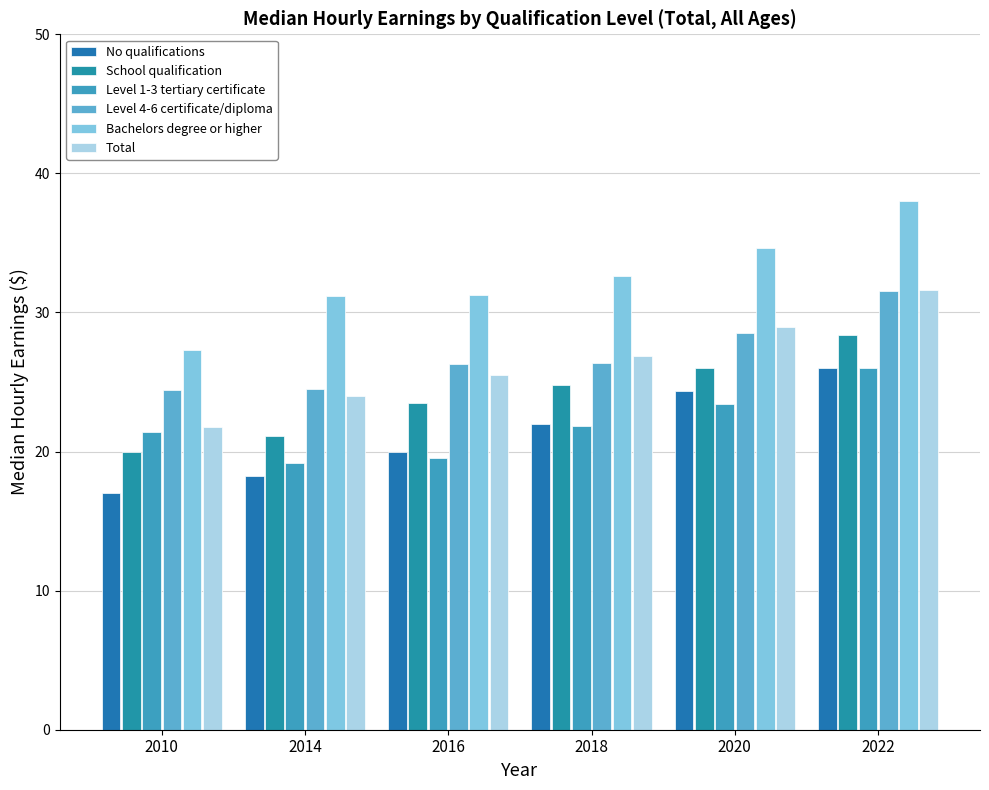

Is the value of Bachelors degree or higher at 2014 greater than the value of School qualification at 2022?

Yes